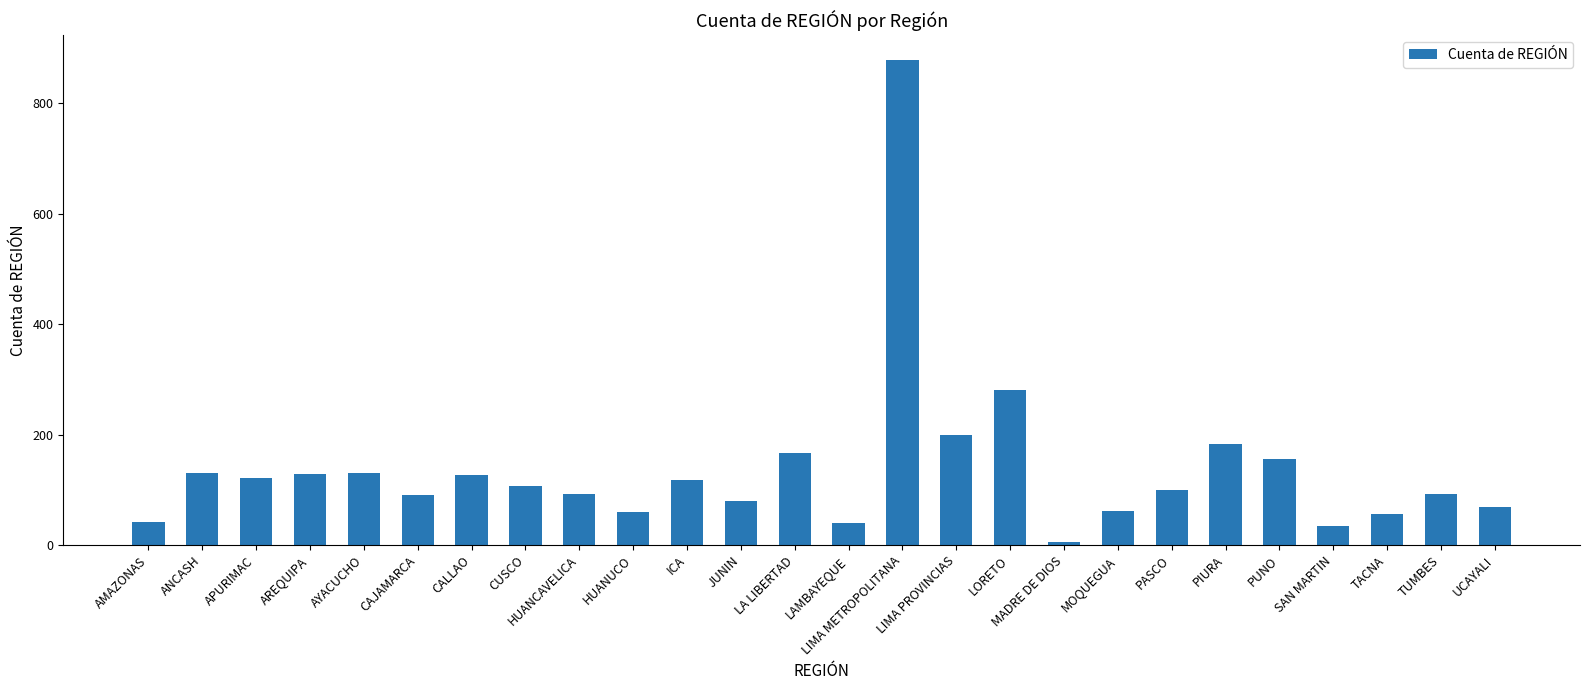

Which has a higher value, PASCO or LORETO?

LORETO